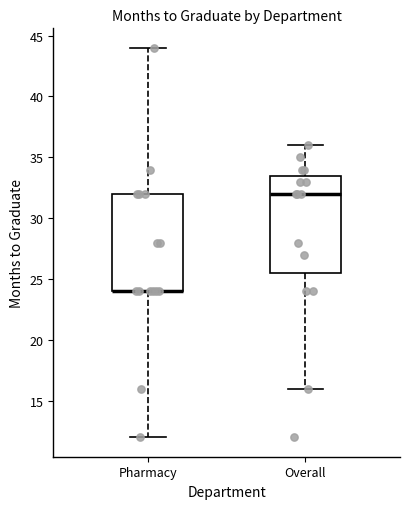

Where is the lower edge of the box for Overall on the y-axis? The values are not printed on the chart, so give them approximately, as read against the axis.

25.5